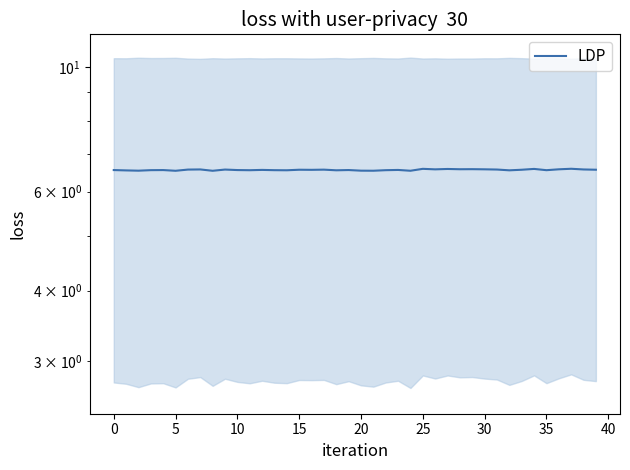

What is the average value?

6.6